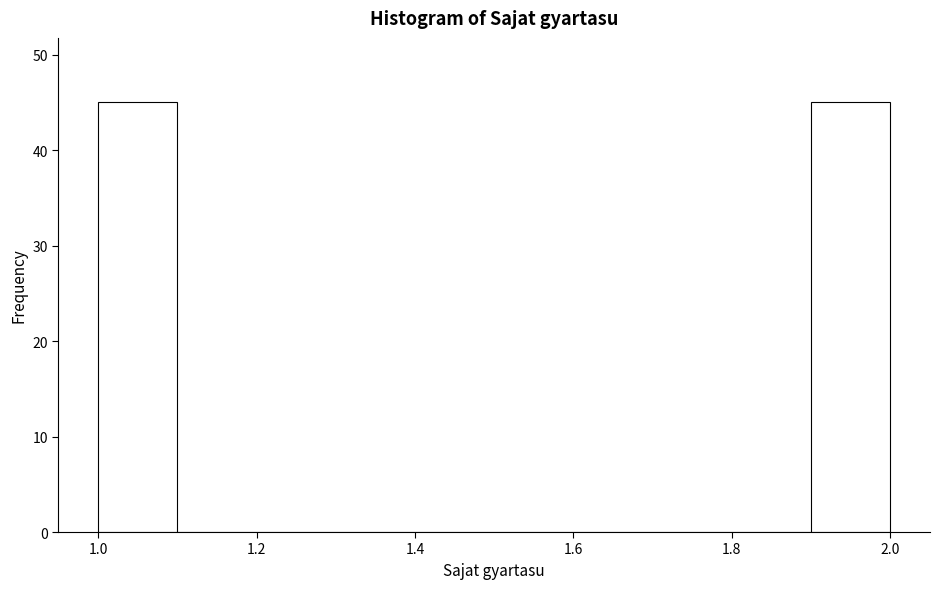

Reading left to right, list every bar in this chart as the range it spans on the x-axis followed by its height. The values are not printed on the chart, so give them approximately, as read against the axis.

1.0 to 1.1: 45
1.1 to 1.2: 0
1.2 to 1.3: 0
1.3 to 1.4: 0
1.4 to 1.5: 0
1.5 to 1.6: 0
1.6 to 1.7: 0
1.7 to 1.8: 0
1.8 to 1.9: 0
1.9 to 2.0: 45